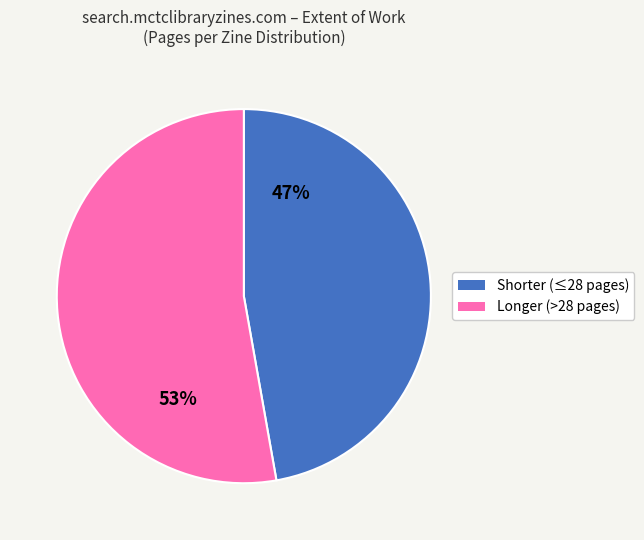

To the nearest percent, what is the difference between the largest and smallest slice percentages?

6%